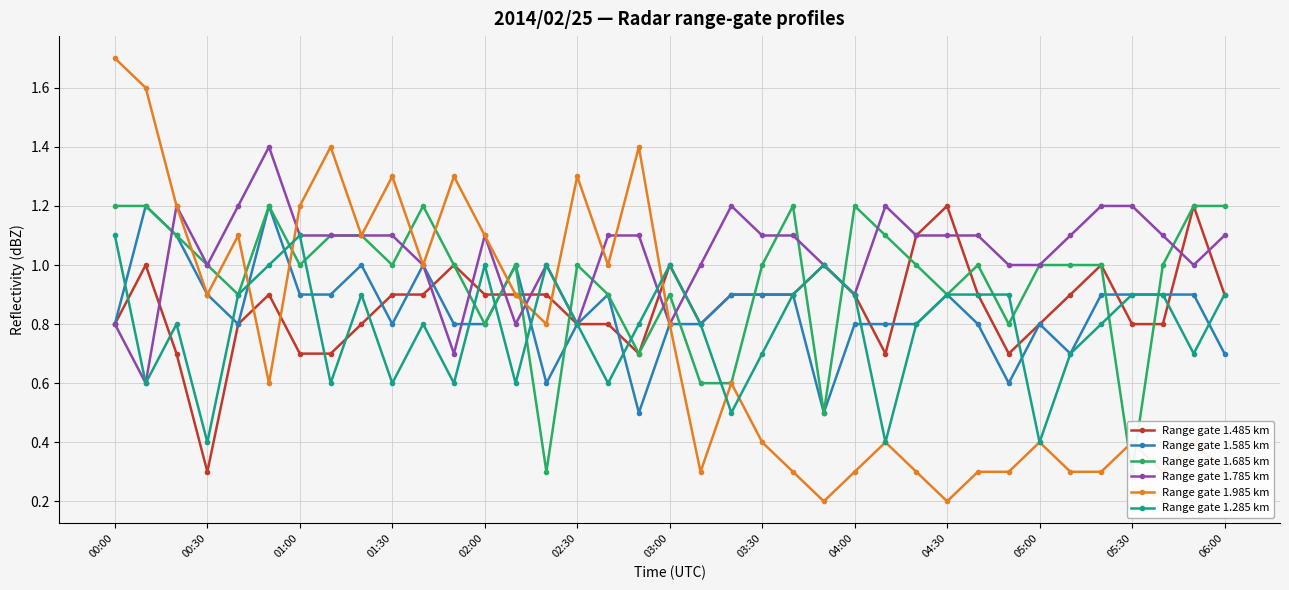

What is the minimum value for Range gate 1.285 km?

0.4